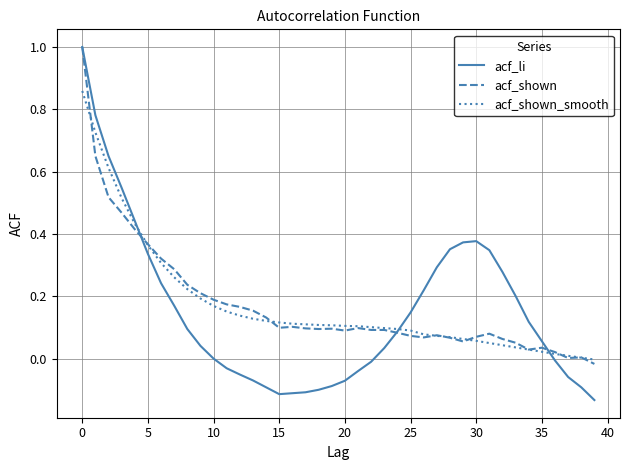

What is the maximum value for acf_shown?

1.0